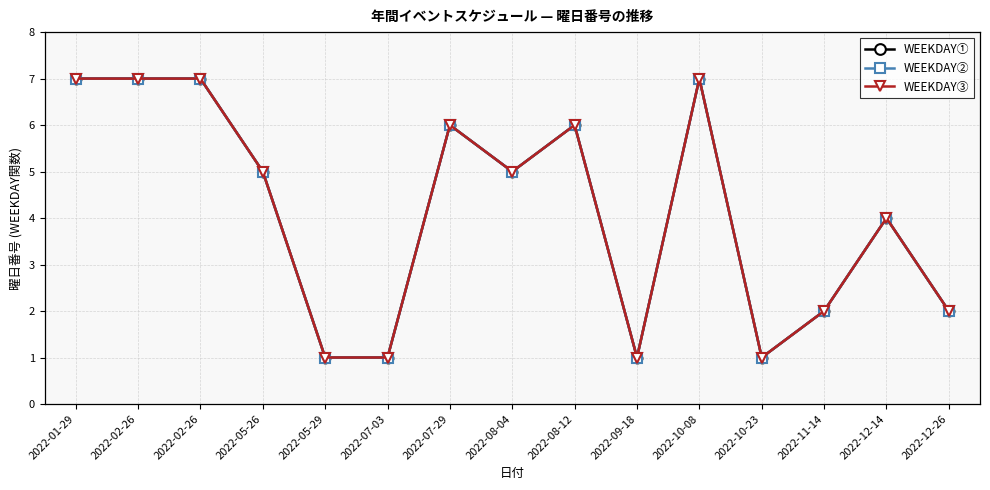

Is this an area chart (filled region under the line)?

No